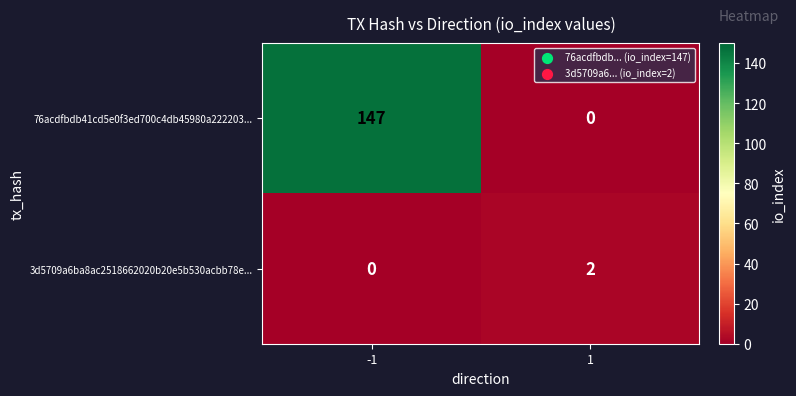

Reading left to right, transcribe all the data shown in this chart.

76acdfbdb41cd5e0f3ed700c4db45980a222203...: -1=147	1=0
3d5709a6ba8ac2518662020b20e5b530acbb78e...: -1=0	1=2